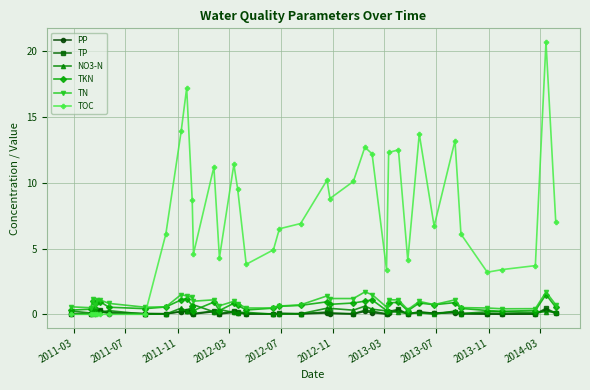

Which series has the largest total across all categories?

TOC